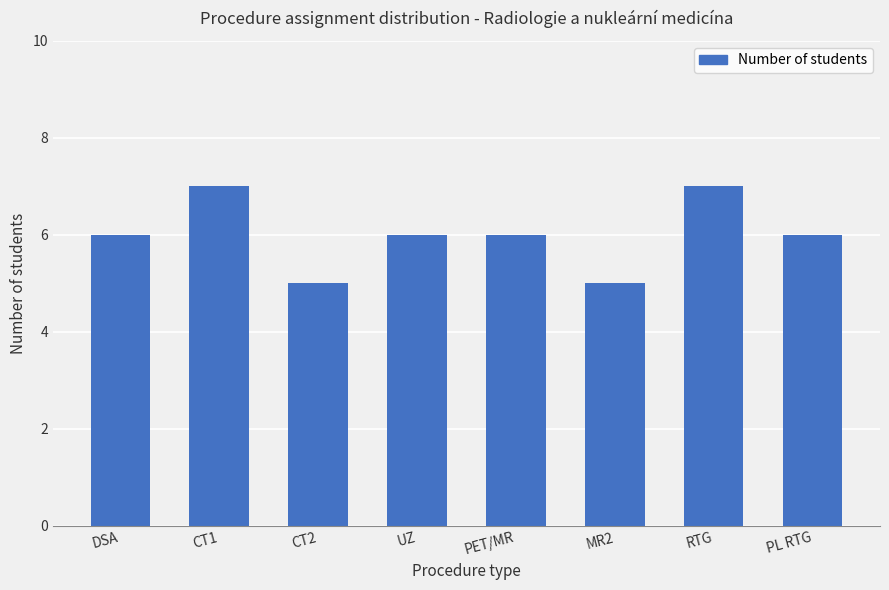

How many distinct data groups are displayed?

1